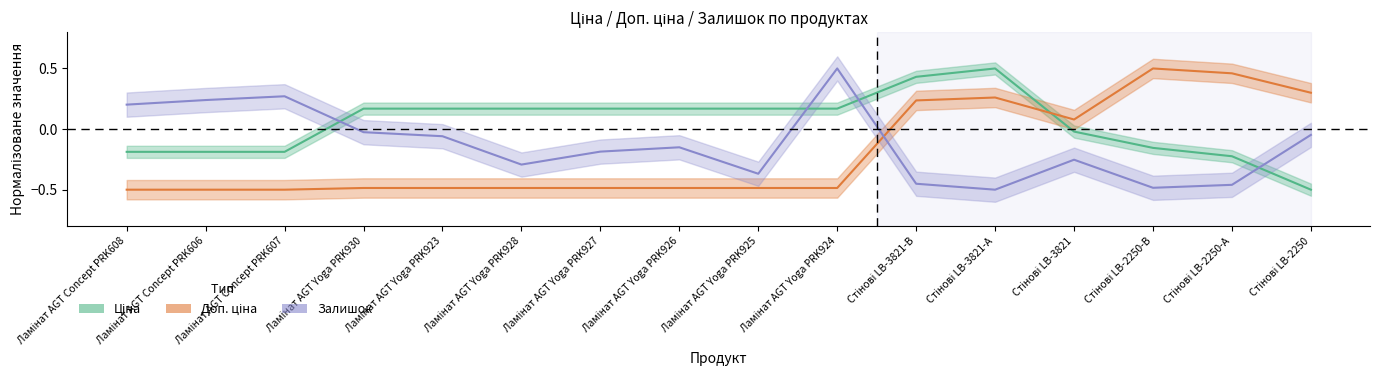

Which series has the largest total across all categories?

Ціна